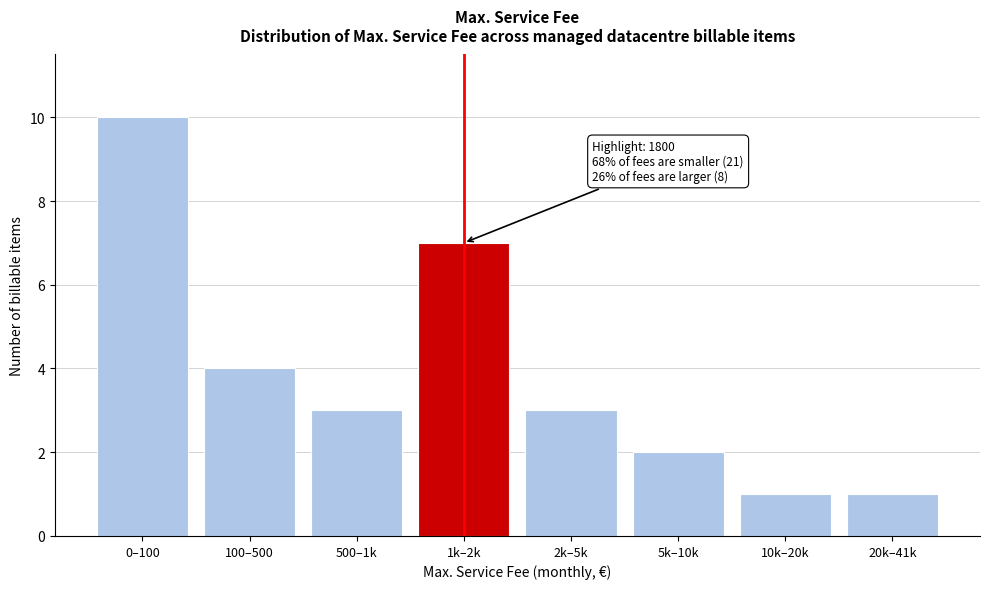

Reading left to right, extract all data points from this chart.

0–100=10	100–500=4	500–1k=3	1k–2k=7	2k–5k=3	5k–10k=2	10k–20k=1	20k–41k=1